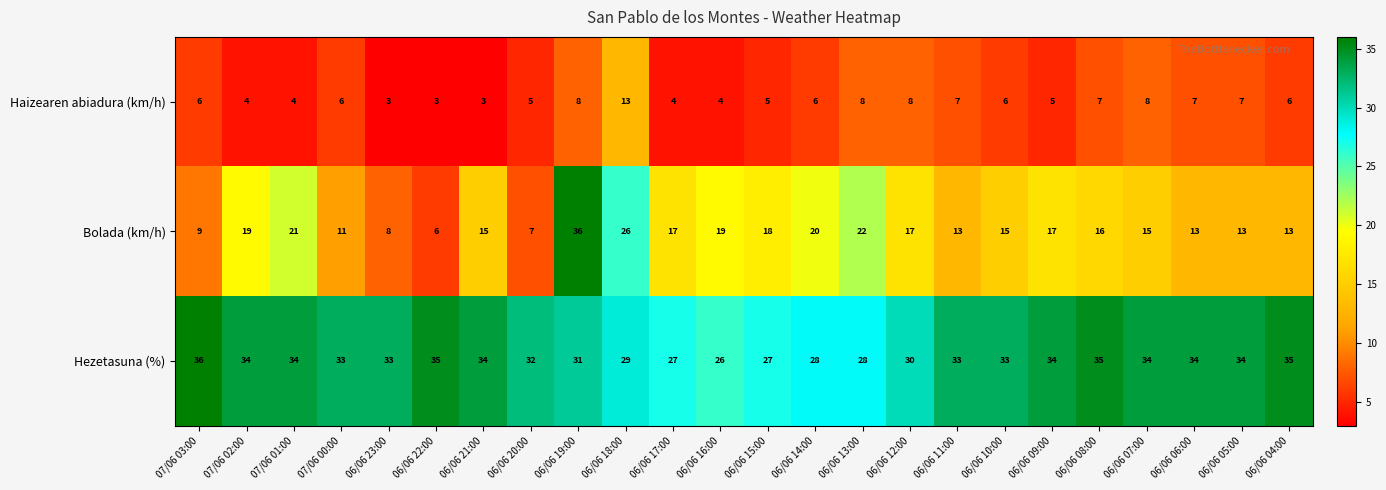

What is the sum of all Bolada (km/h) values?

386